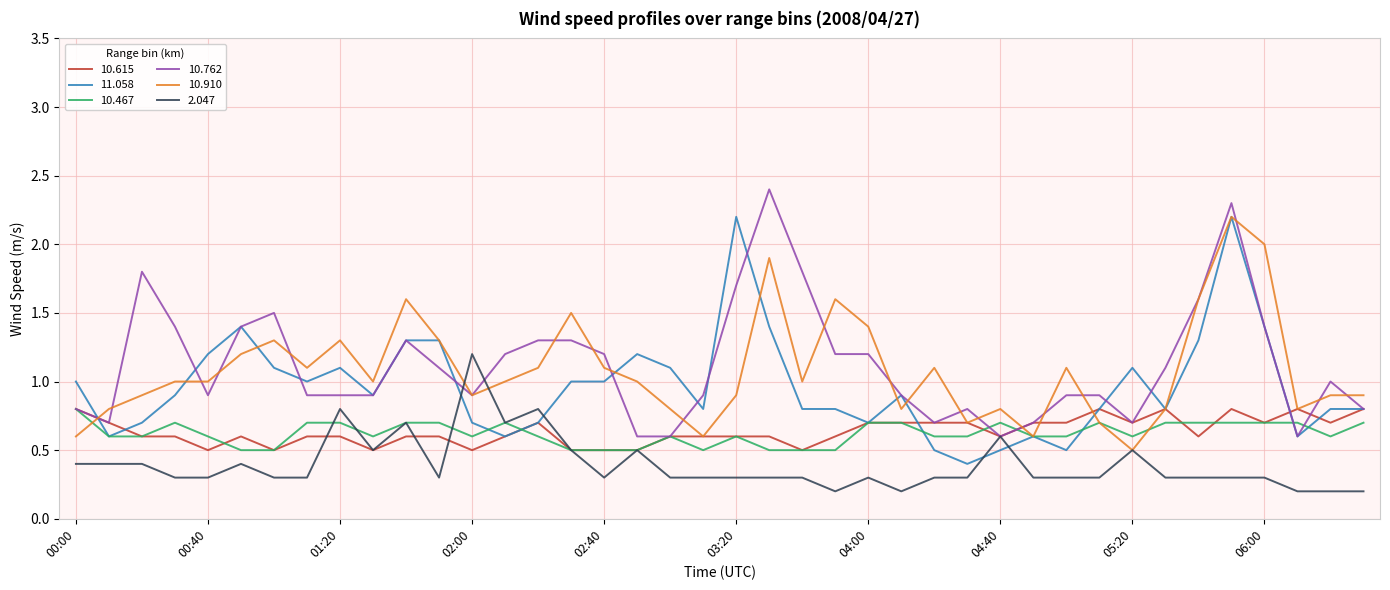

What is the maximum value shown in the chart?

2.4